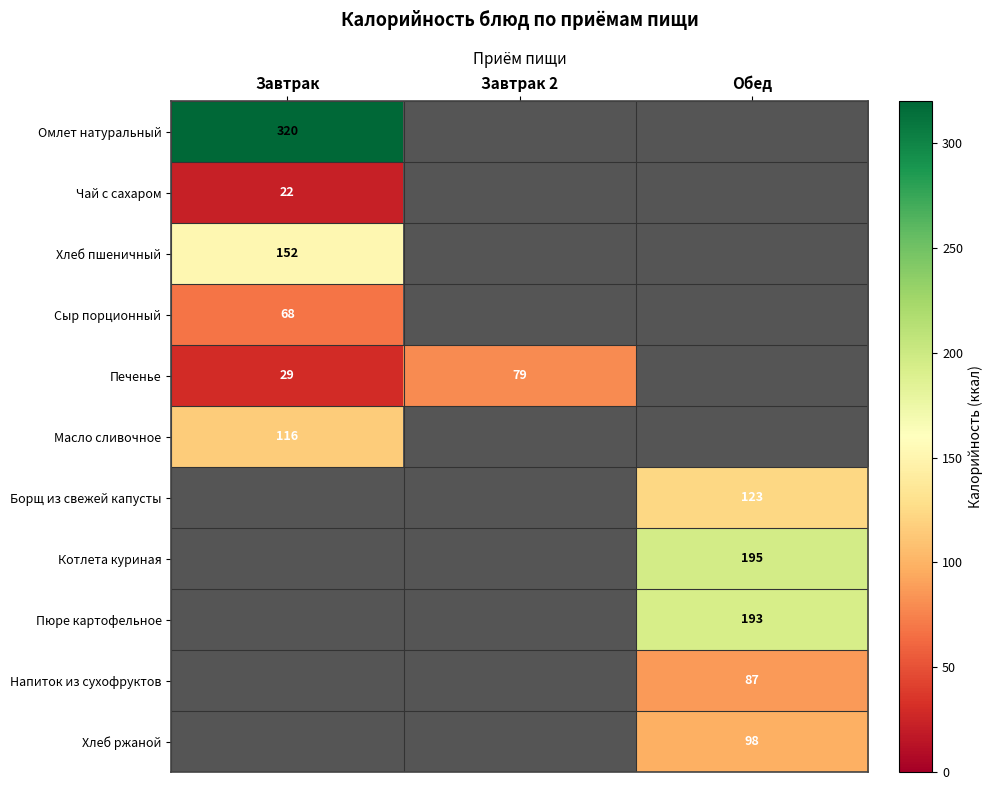

True or false: Борщ из свежей капусты has a value of 69 at Обед.

False